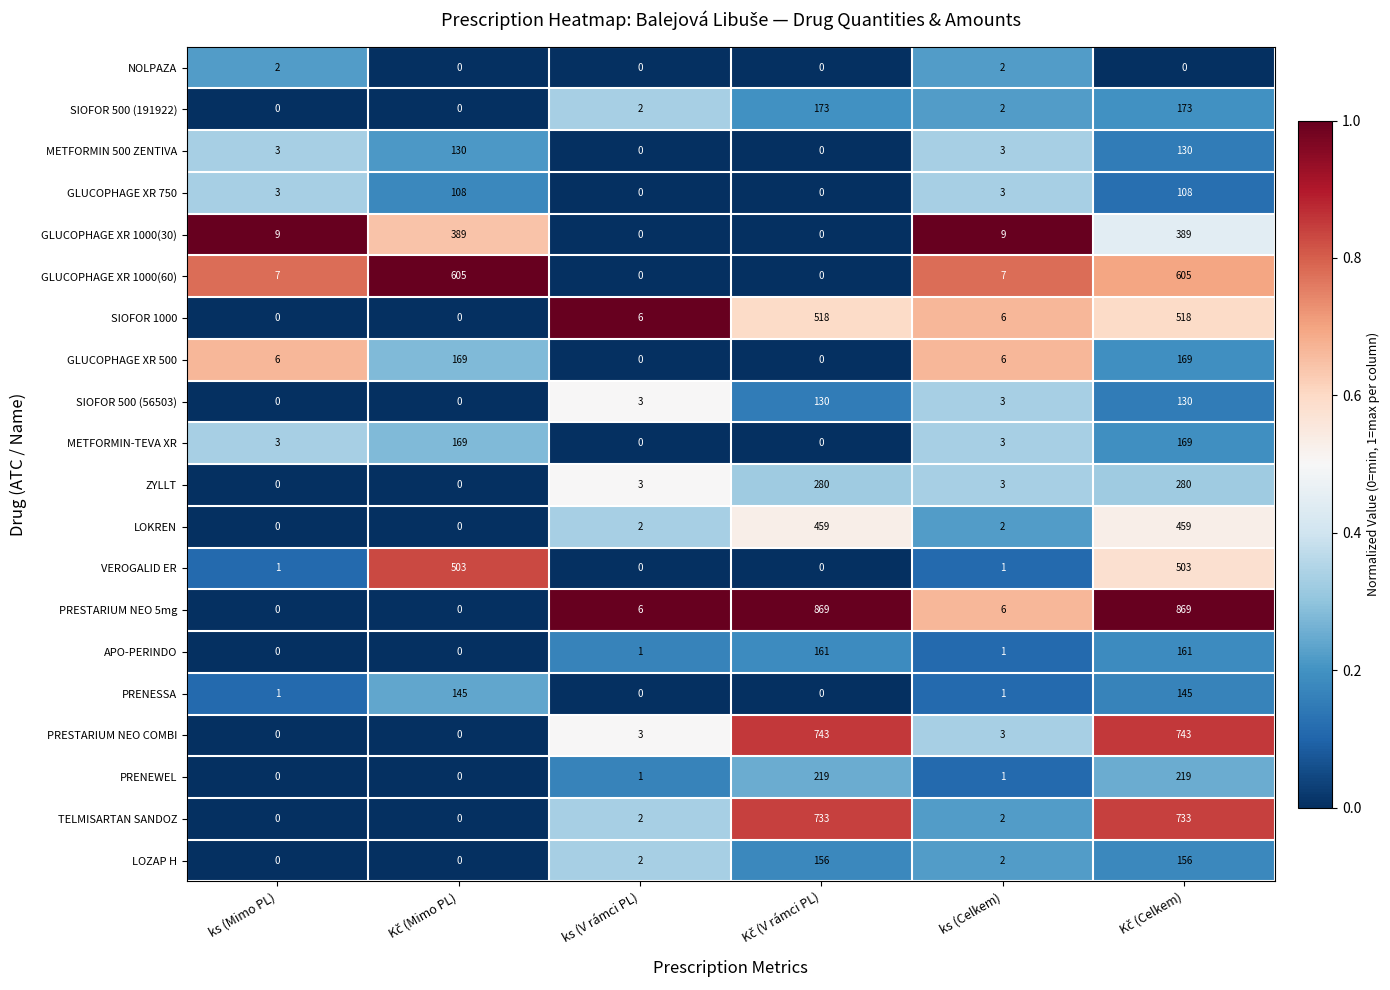

What is the average value of the METFORMIN-TEVA XR series?

57